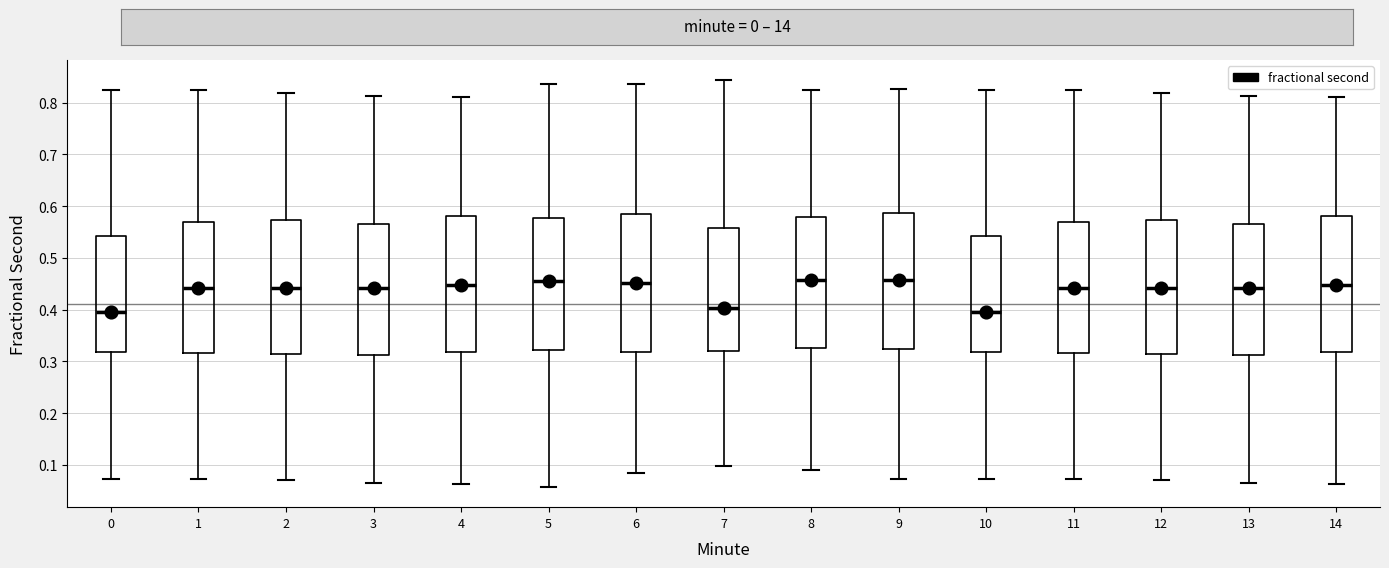

Reading left to right, read every box against the y-axis: the position of its median line, the range the box covers, and the ends of its whiskers. The values are not printed on the chart, so give them approximately, as read against the axis.

0: median 0.40, box 0.32 to 0.54, whiskers 0.07 to 0.82
1: median 0.44, box 0.32 to 0.57, whiskers 0.07 to 0.82
2: median 0.44, box 0.31 to 0.57, whiskers 0.07 to 0.82
3: median 0.44, box 0.31 to 0.57, whiskers 0.06 to 0.81
4: median 0.45, box 0.32 to 0.58, whiskers 0.06 to 0.81
5: median 0.45, box 0.32 to 0.58, whiskers 0.06 to 0.84
6: median 0.45, box 0.32 to 0.58, whiskers 0.08 to 0.84
7: median 0.40, box 0.32 to 0.56, whiskers 0.10 to 0.84
8: median 0.46, box 0.33 to 0.58, whiskers 0.09 to 0.82
9: median 0.46, box 0.32 to 0.59, whiskers 0.07 to 0.83
10: median 0.40, box 0.32 to 0.54, whiskers 0.07 to 0.82
11: median 0.44, box 0.32 to 0.57, whiskers 0.07 to 0.82
12: median 0.44, box 0.31 to 0.57, whiskers 0.07 to 0.82
13: median 0.44, box 0.31 to 0.57, whiskers 0.06 to 0.81
14: median 0.45, box 0.32 to 0.58, whiskers 0.06 to 0.81